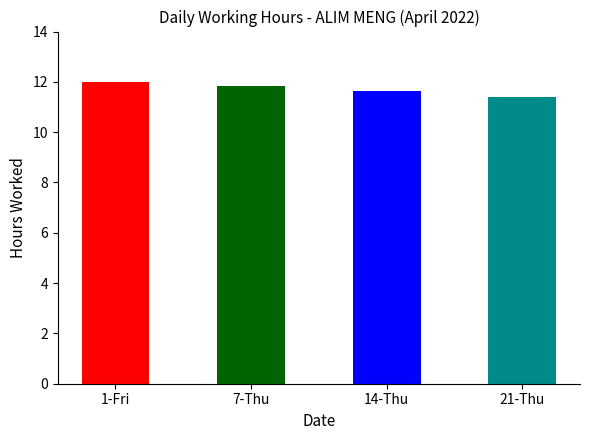

What is the label of the 4th bar from the right?

1-Fri